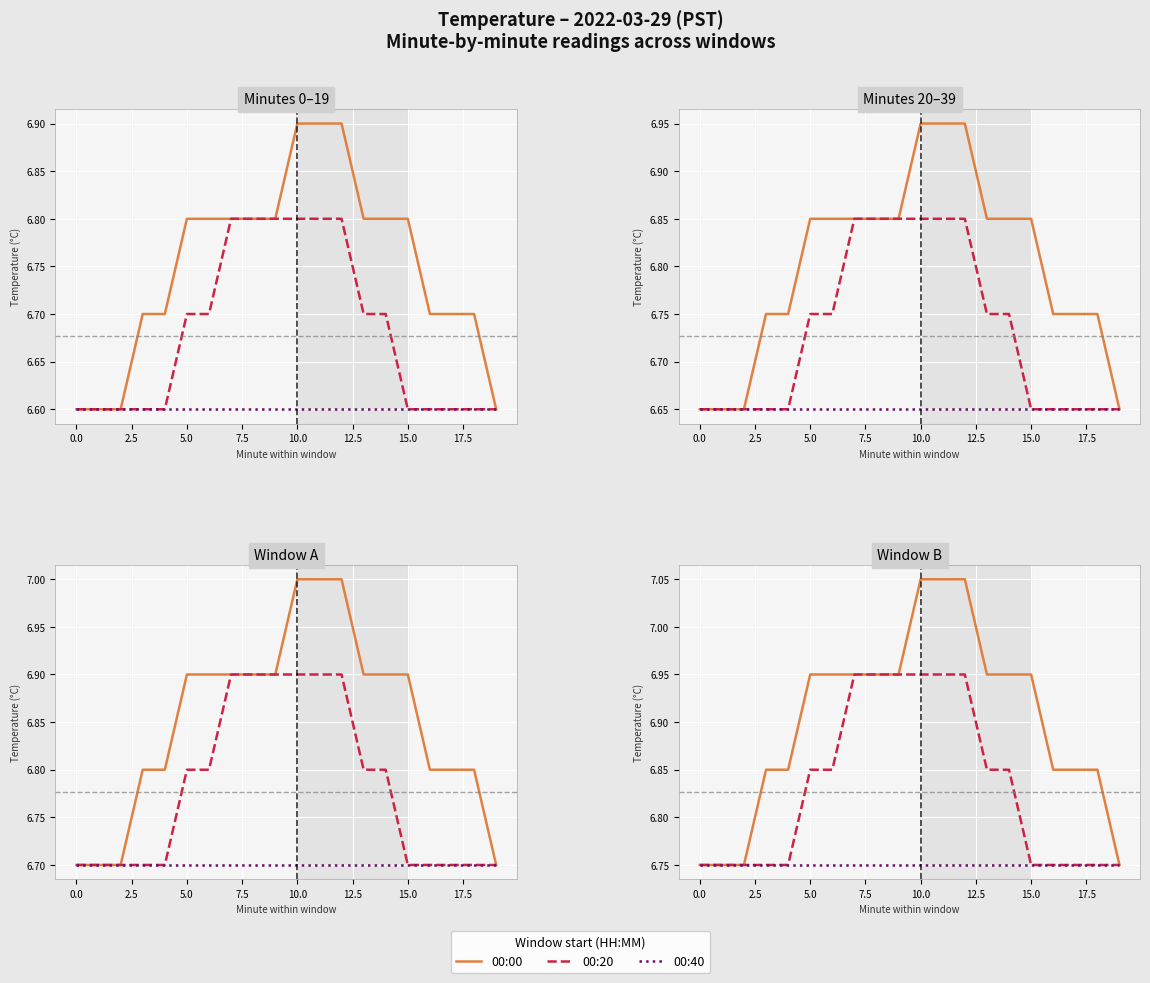

True or false: 00:20 and 00:40 intersect in this chart.

False